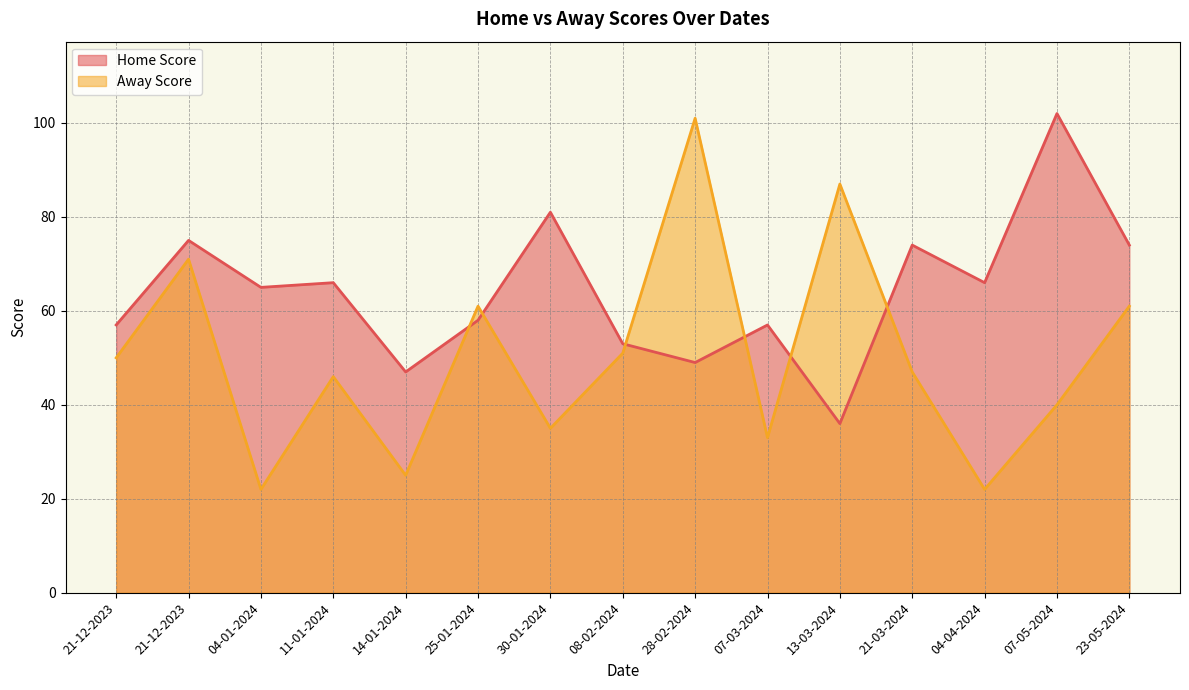

List the series in order of their overall mean, highest first.

Home Score, Away Score